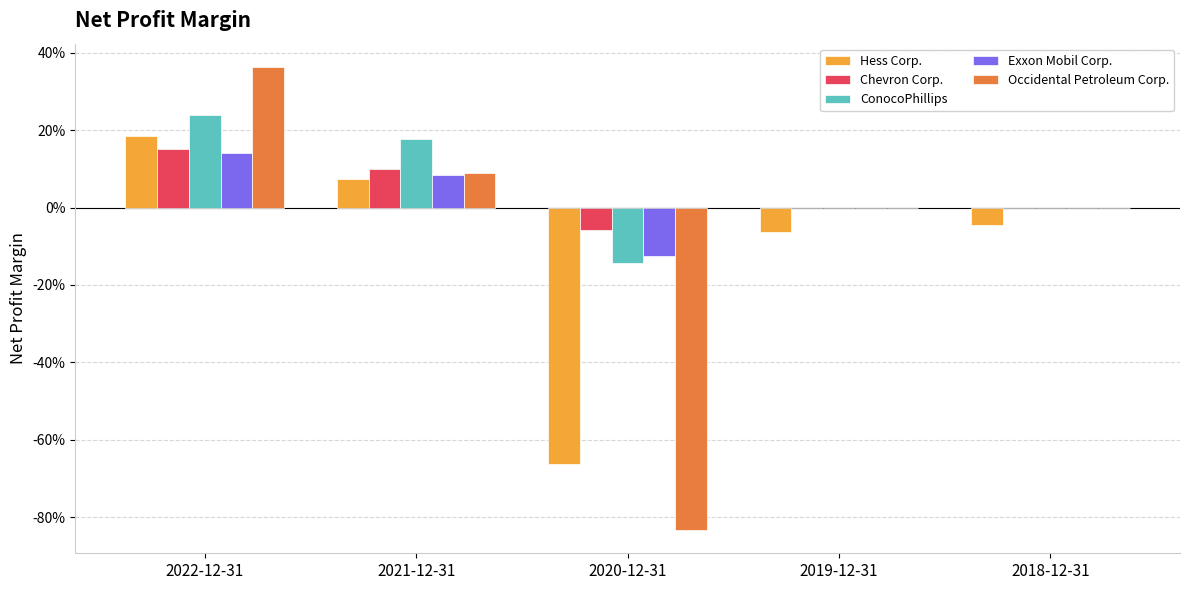

Are the bars grouped side by side (vs. stacked)?

Yes